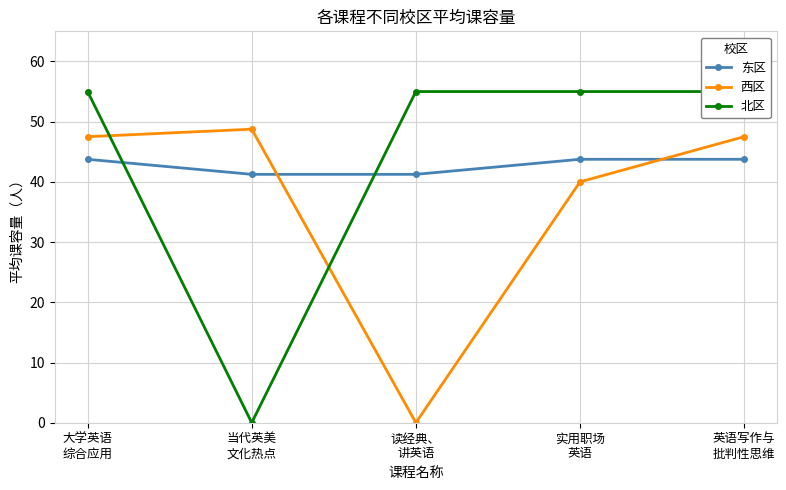

Reading left to right, list all the values displayed in this chart.

东区: 大学英语
综合应用=43.8	当代英美
文化热点=41.2	读经典、
讲英语=41.2	实用职场
英语=43.8	英语写作与
批判性思维=43.8
西区: 大学英语
综合应用=47.5	当代英美
文化热点=48.8	读经典、
讲英语=0.0	实用职场
英语=40.0	英语写作与
批判性思维=47.5
北区: 大学英语
综合应用=55.0	当代英美
文化热点=0.0	读经典、
讲英语=55.0	实用职场
英语=55.0	英语写作与
批判性思维=55.0